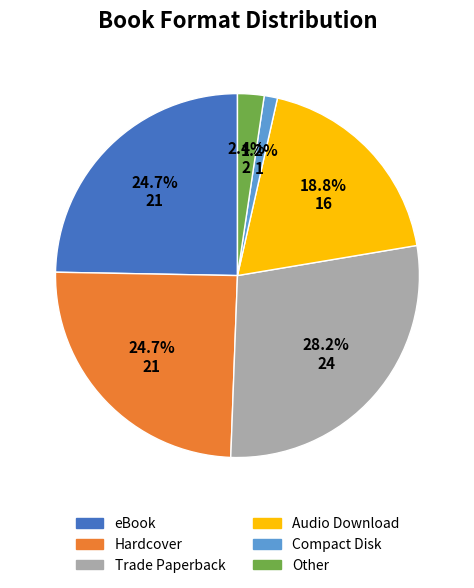

How many segments does this pie chart have?

6